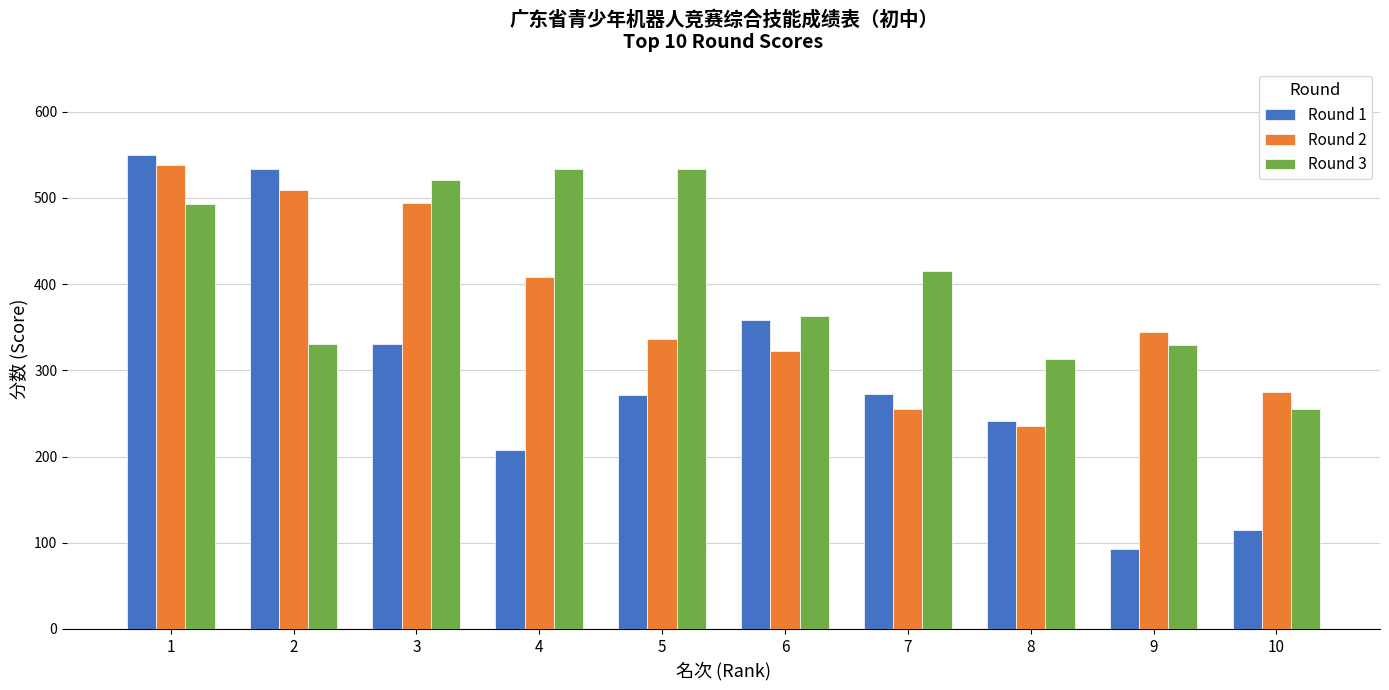

Which series changed the most between 5 and 6?

Round 3